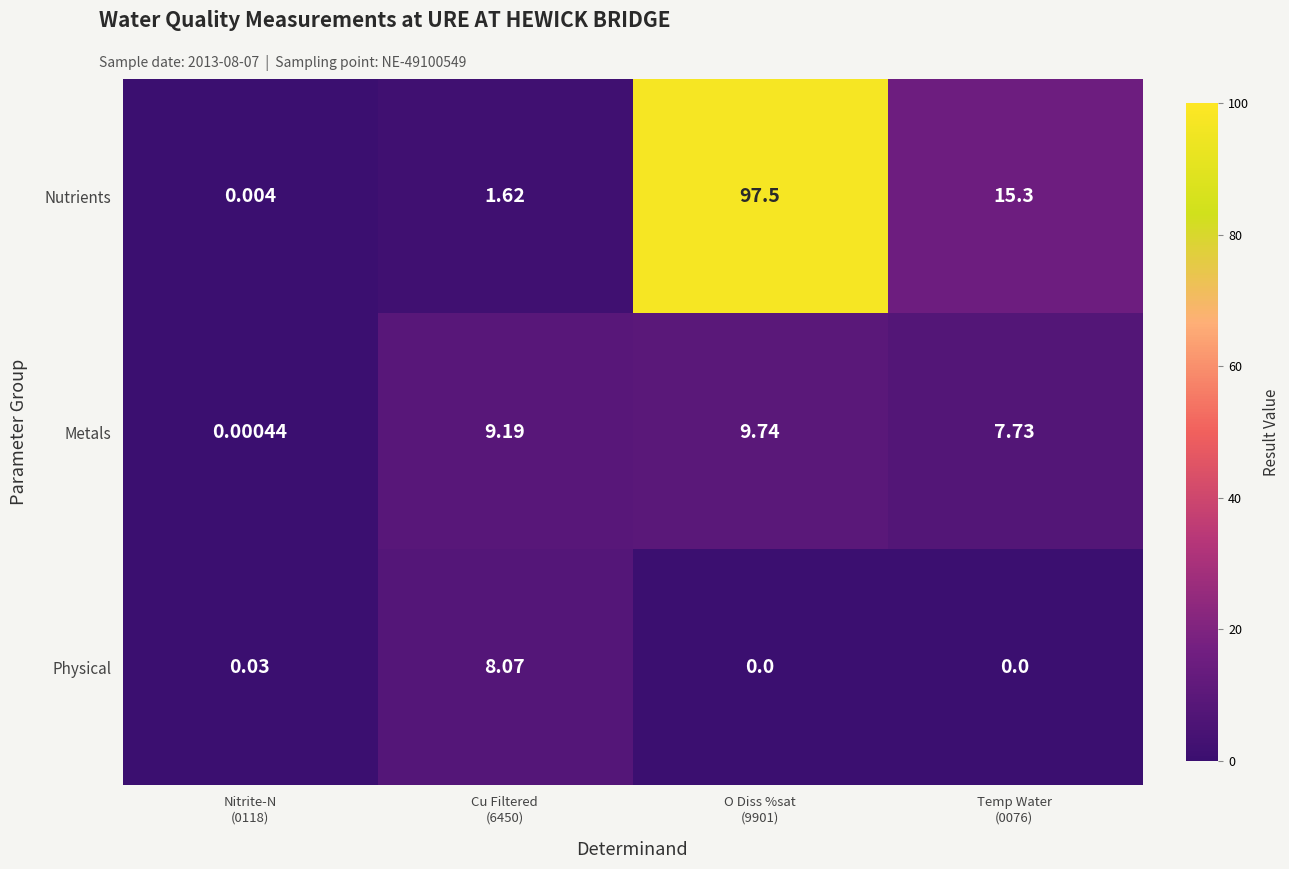

Between Cu Filtered
(6450) and Temp Water
(0076), which series saw the biggest shift?

Nutrients